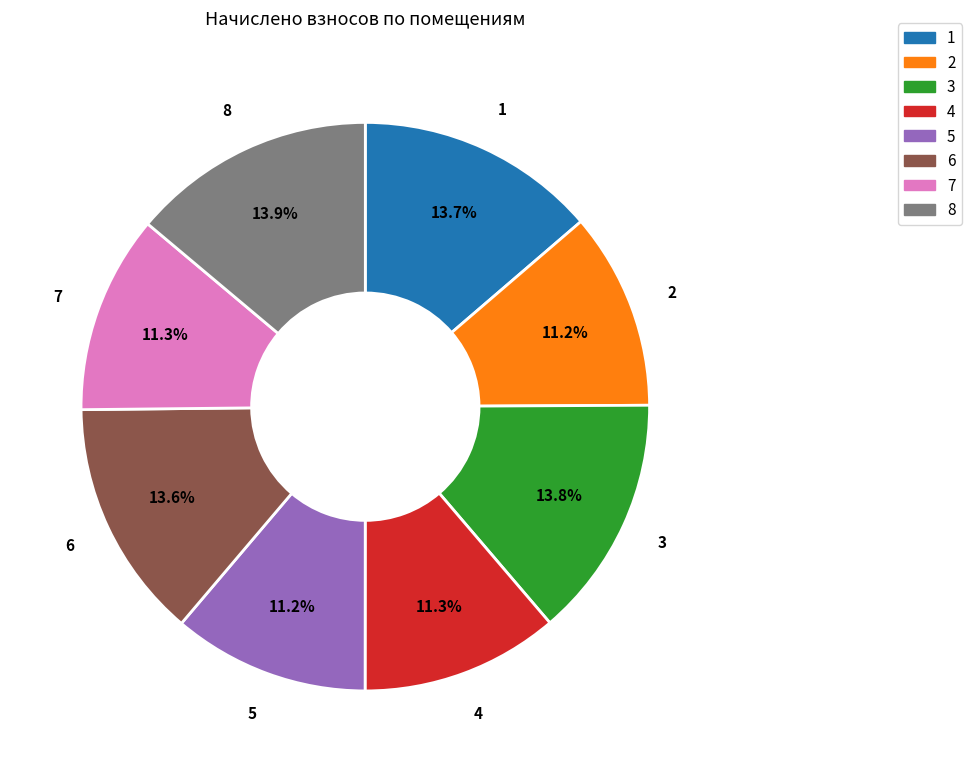

To the nearest percent, what is the combined percentage of 6 and 2?

25%